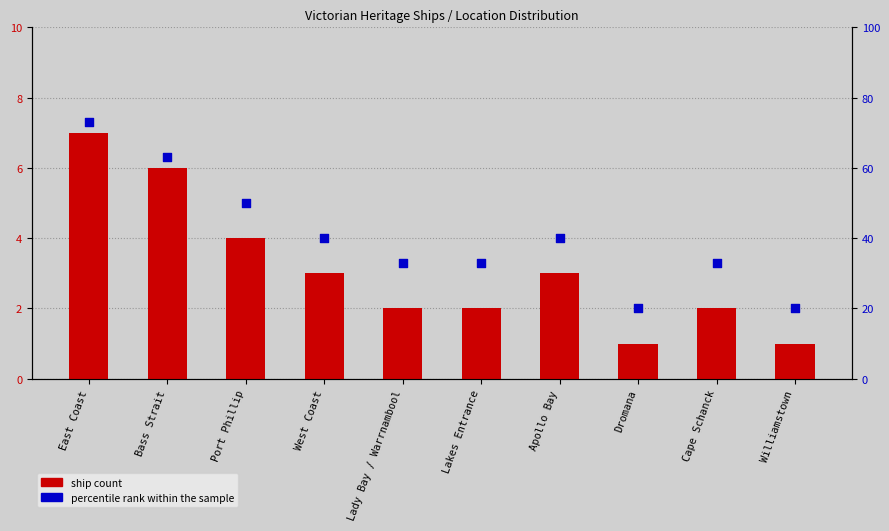

What is the total value across all series at Bass Strait?

69